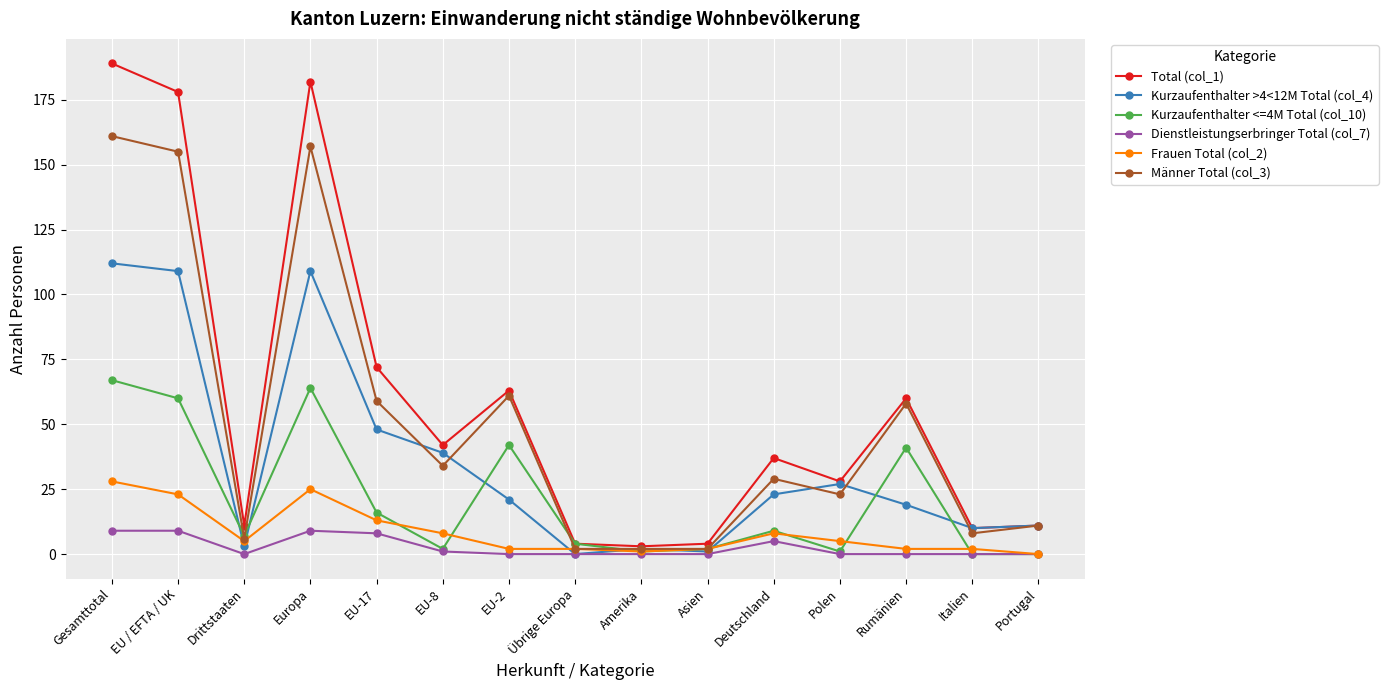

What position from the right is Polen?

4